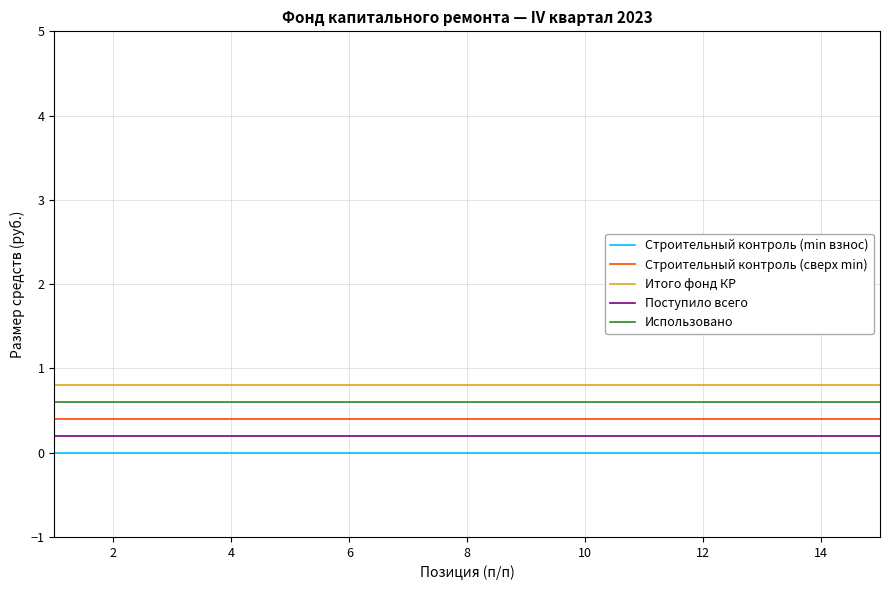

Rank the series by their average value, from lowest to highest.

Строительный контроль (min взнос), Поступило всего, Строительный контроль (сверх min), Использовано, Итого фонд КР